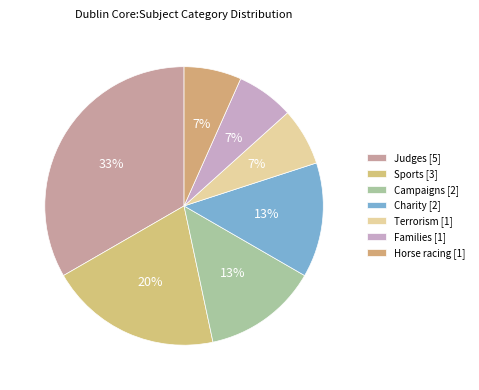

What is the largest slice in the pie chart?

Judges